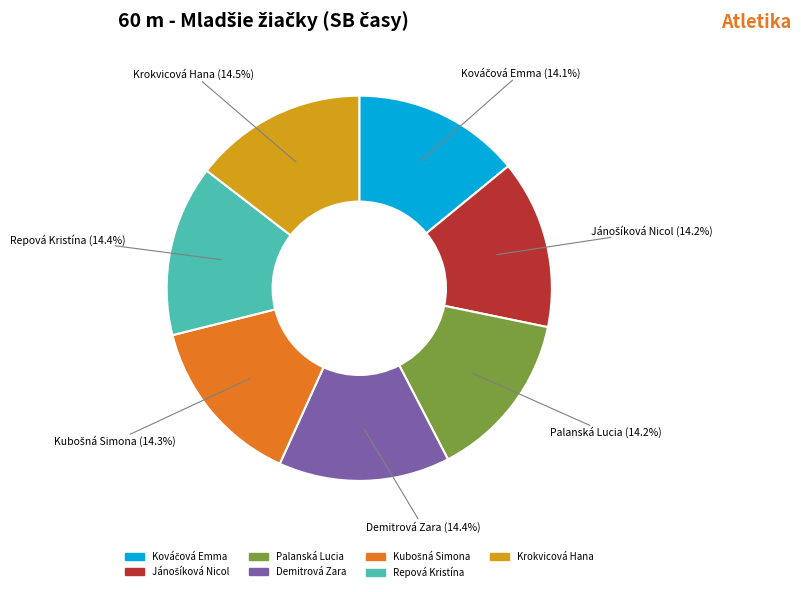

Count the number of slices in the pie.

7